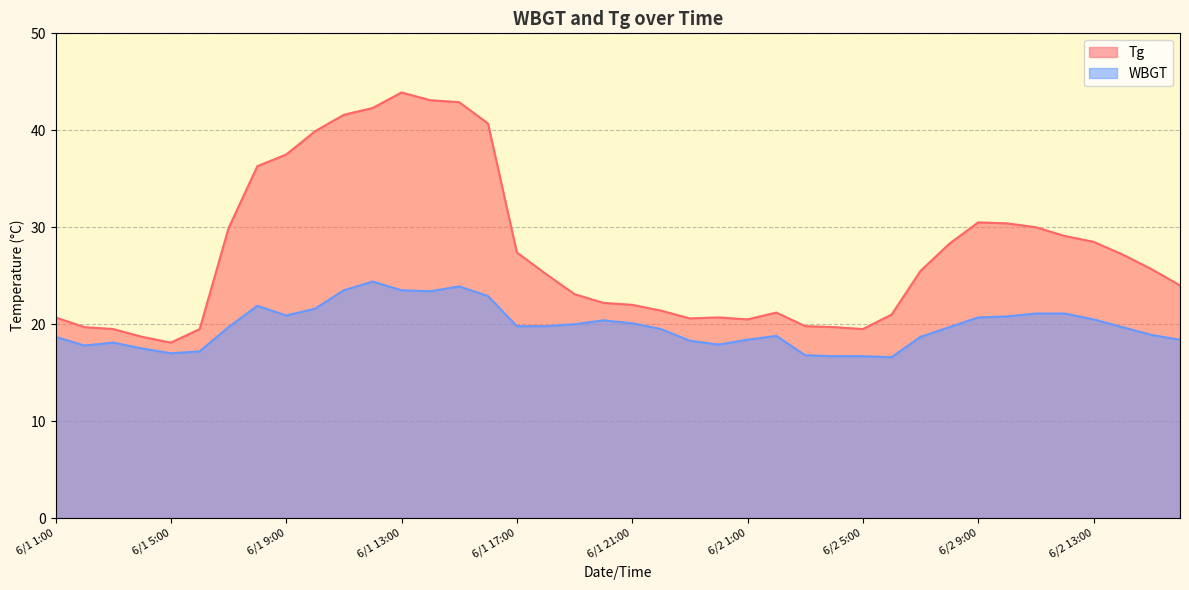

Where is Tg nearest to the value 31?

6/2 9:00